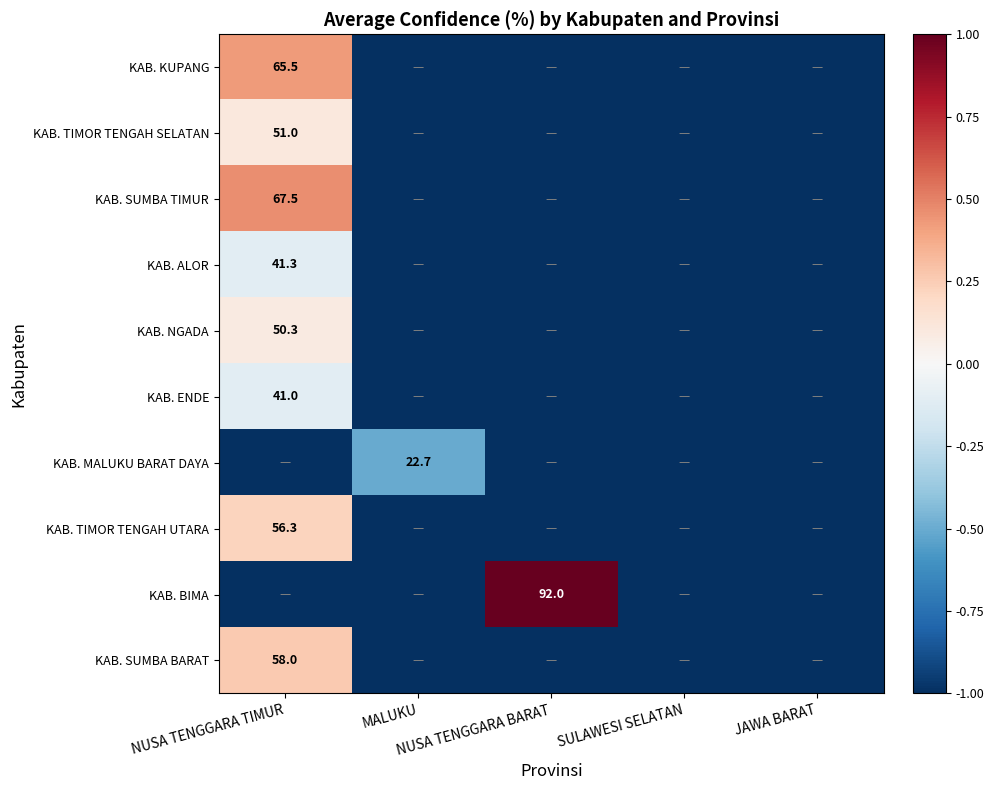

Between MALUKU and SULAWESI SELATAN, which is larger?

MALUKU